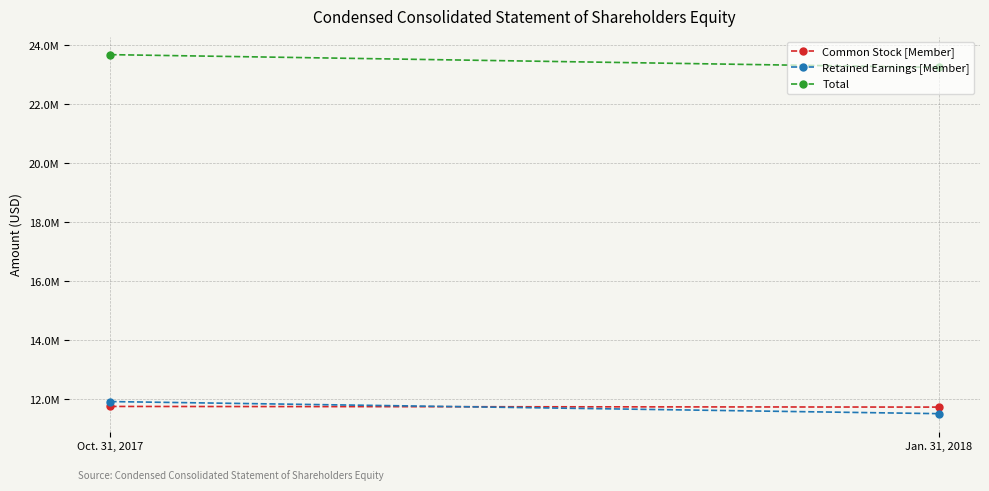

Reading right to left, list all the values displayed in this chart.

Common Stock [Member]: Jan. 31, 2018=11739876	Oct. 31, 2017=11762021
Retained Earnings [Member]: Jan. 31, 2018=11517366	Oct. 31, 2017=11927501
Total: Jan. 31, 2018=23257242	Oct. 31, 2017=23689522